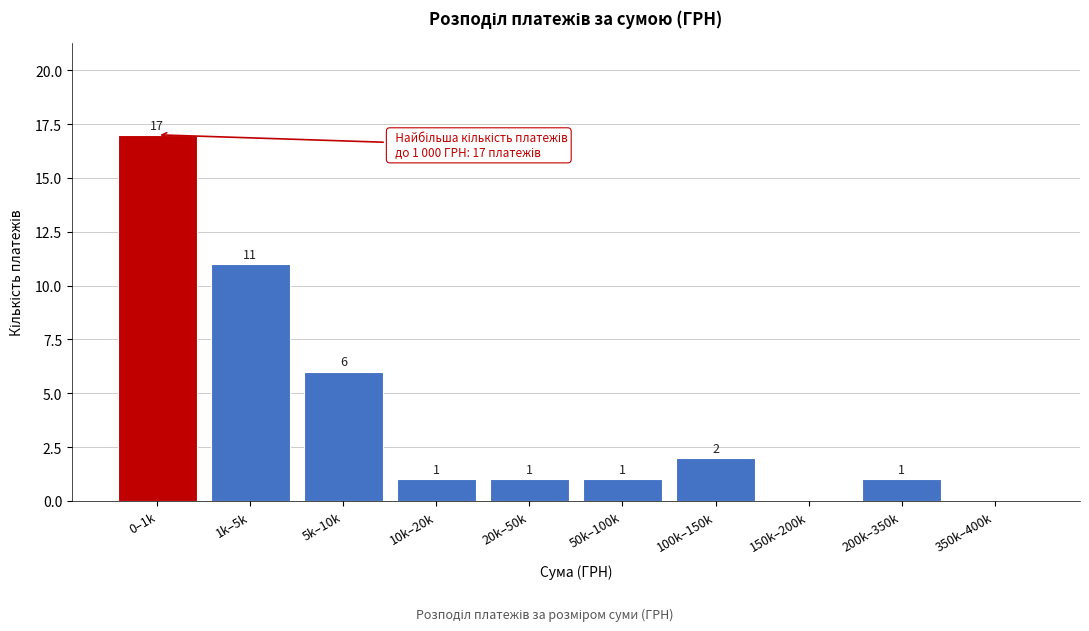

Reading left to right, transcribe all the data shown in this chart.

0–1k=17	1k–5k=11	5k–10k=6	10k–20k=1	20k–50k=1	50k–100k=1	100k–150k=2	150k–200k=0	200k–350k=1	350k–400k=0